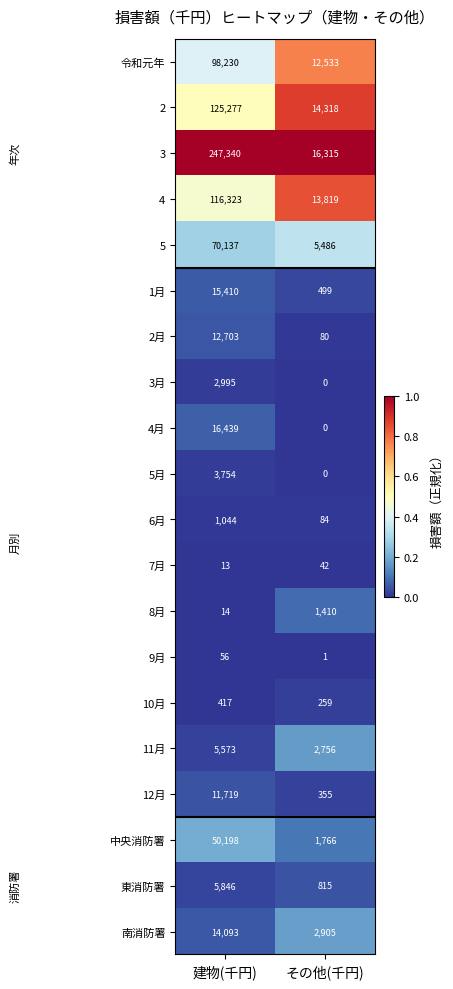

Which label corresponds to the largest value in the chart?

建物(千円)